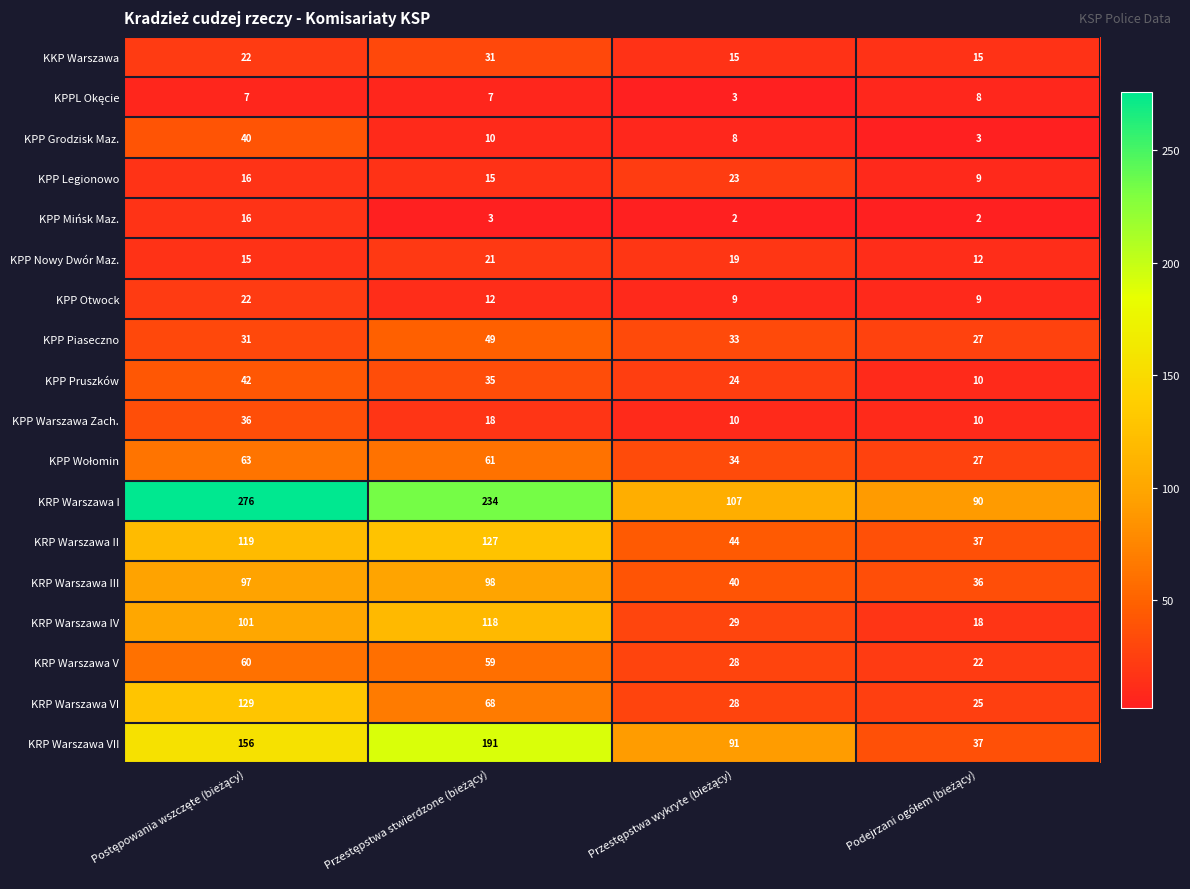

How many categories are shown in the chart?

4